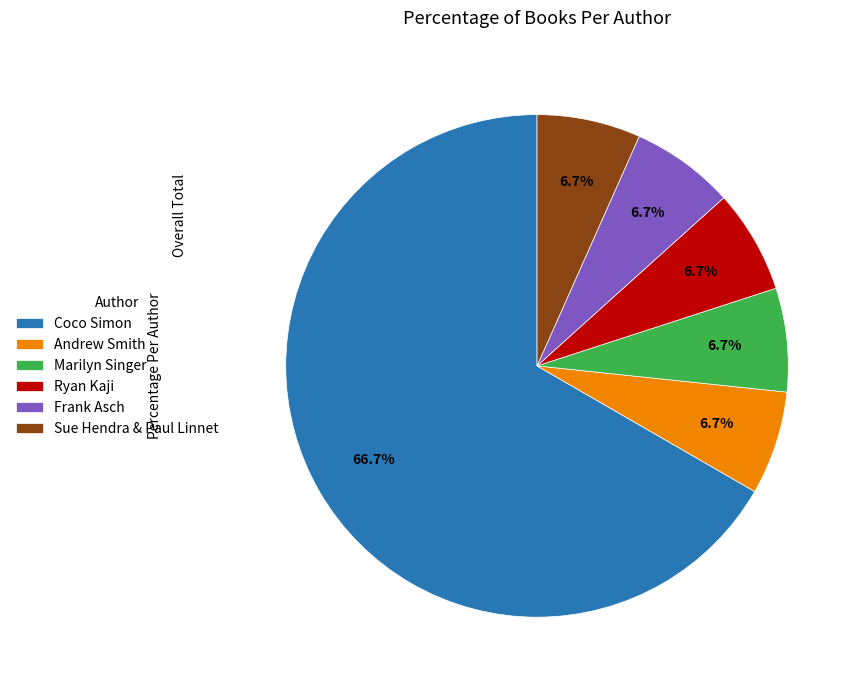

Which has a higher value, Coco Simon or Sue Hendra & Paul Linnet?

Coco Simon